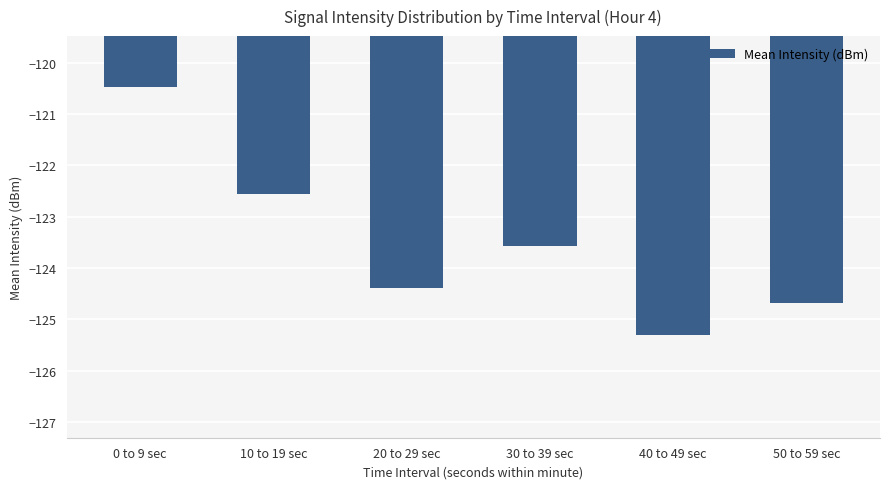

List the labels in order of value, smallest first.

40 to 49 sec, 50 to 59 sec, 20 to 29 sec, 30 to 39 sec, 10 to 19 sec, 0 to 9 sec